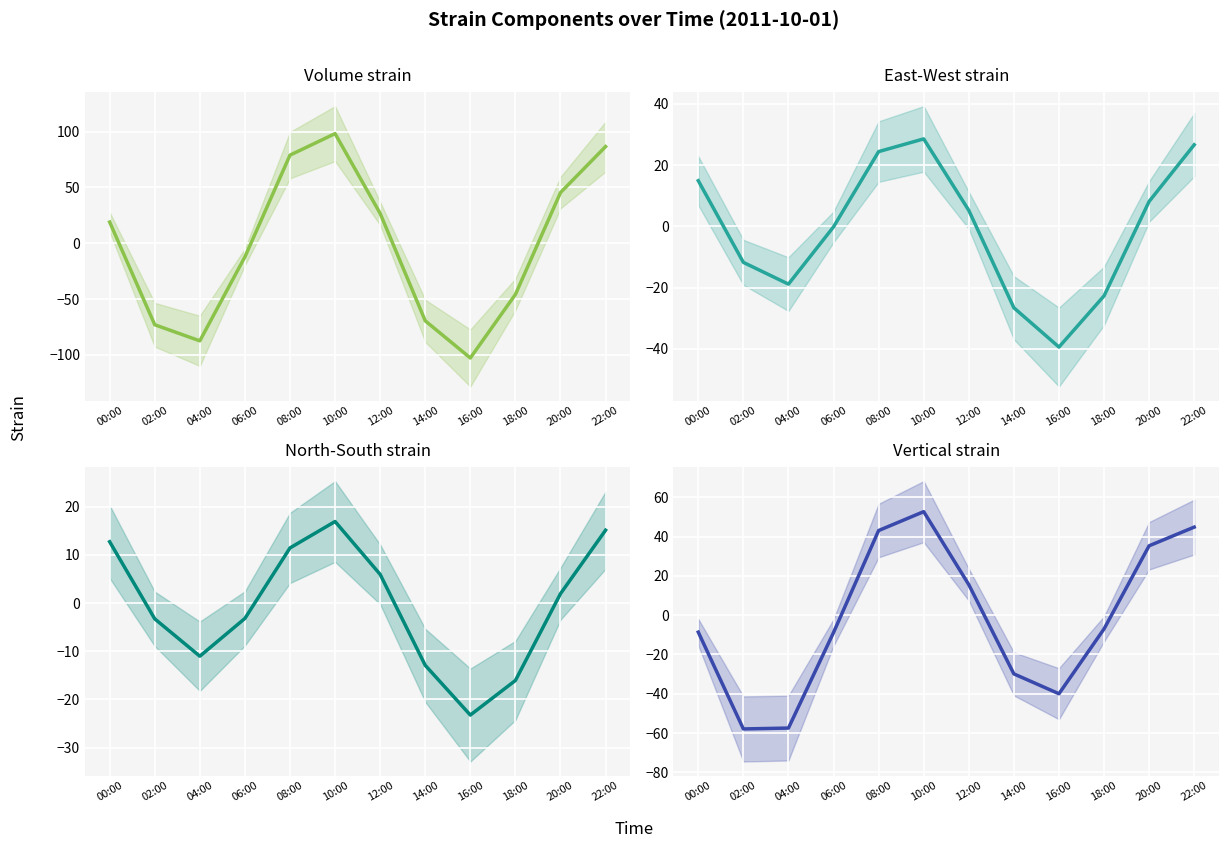

How many categories are shown in the chart?

12